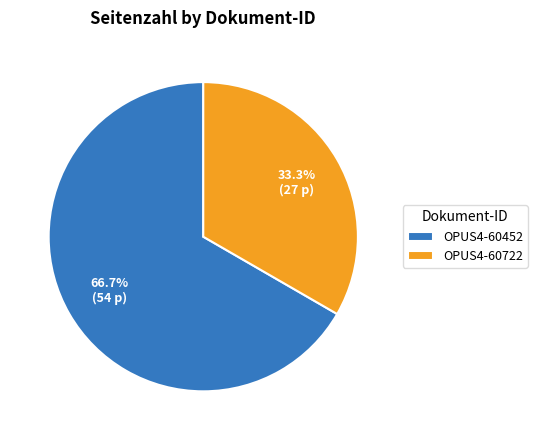

Approximately how many times larger is the value at OPUS4-60722 compared to OPUS4-60452?

0.5